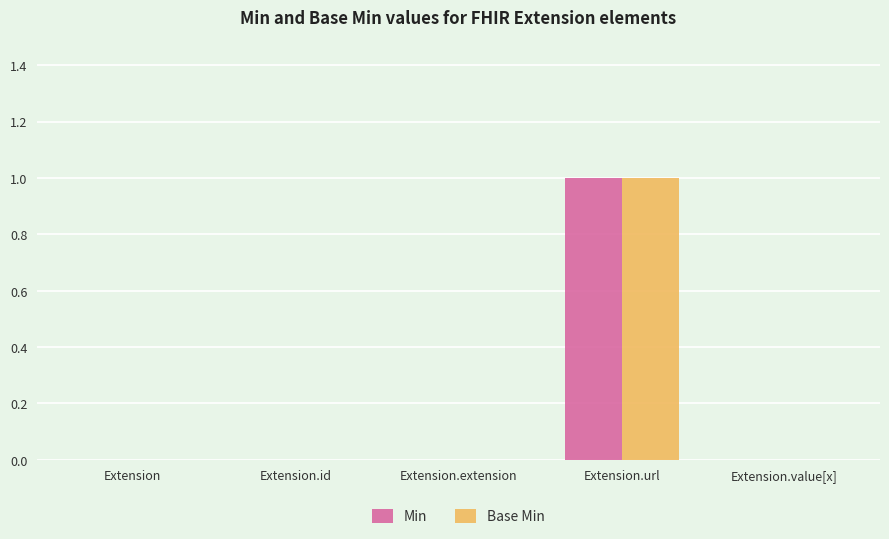

At which label does Base Min reach its peak?

Extension.url